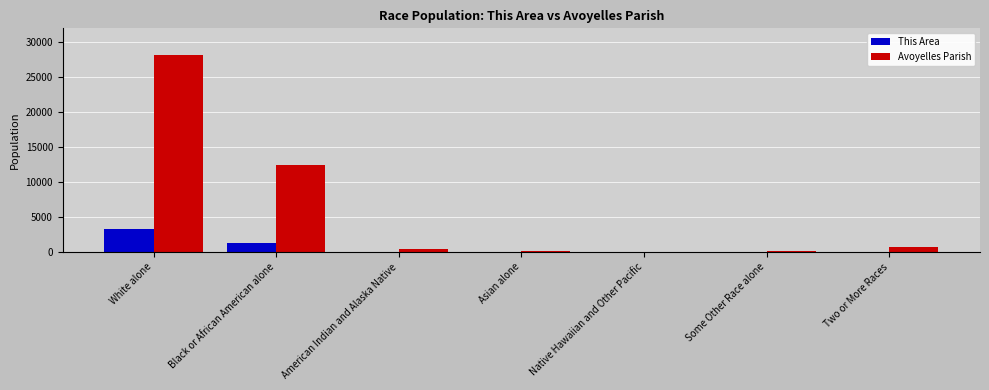

What is the maximum value shown in the chart?

28188